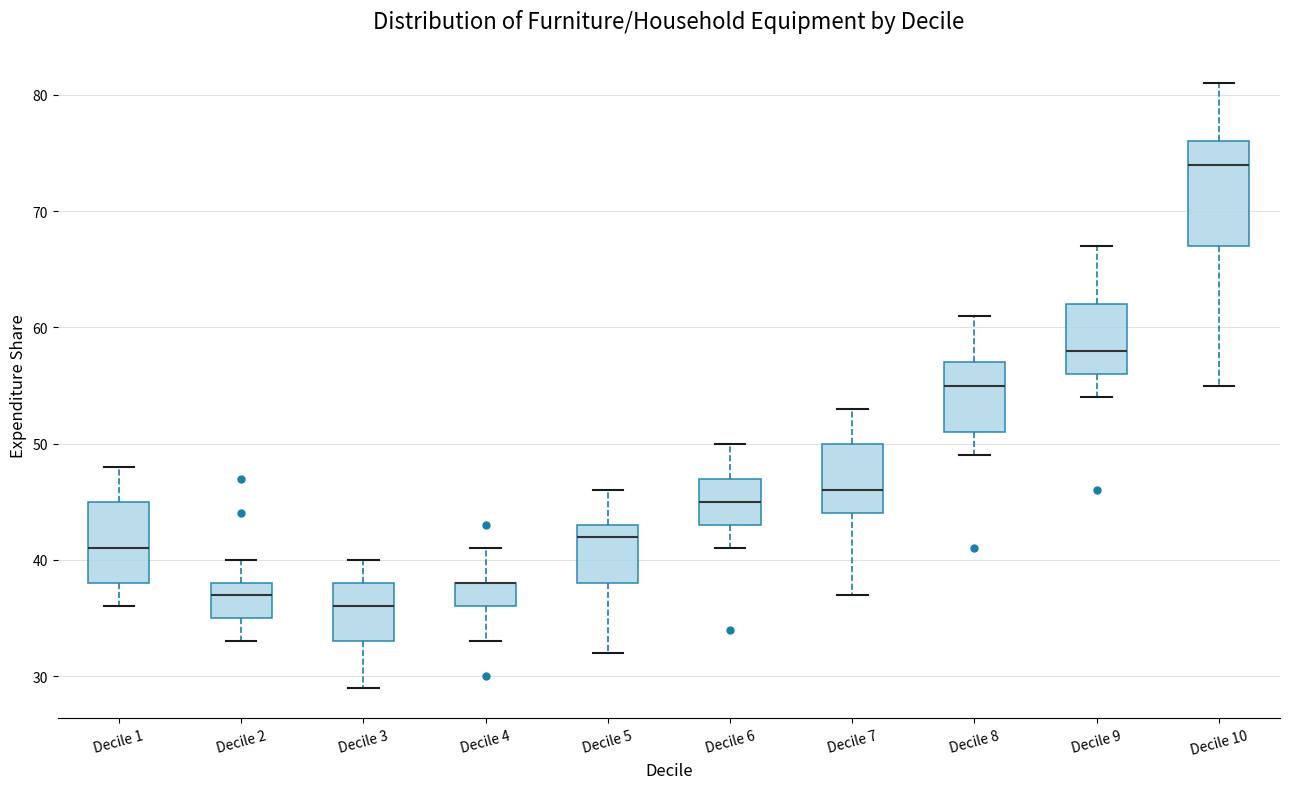

Where is the upper edge of the box for Decile 1 on the y-axis? The values are not printed on the chart, so give them approximately, as read against the axis.

45